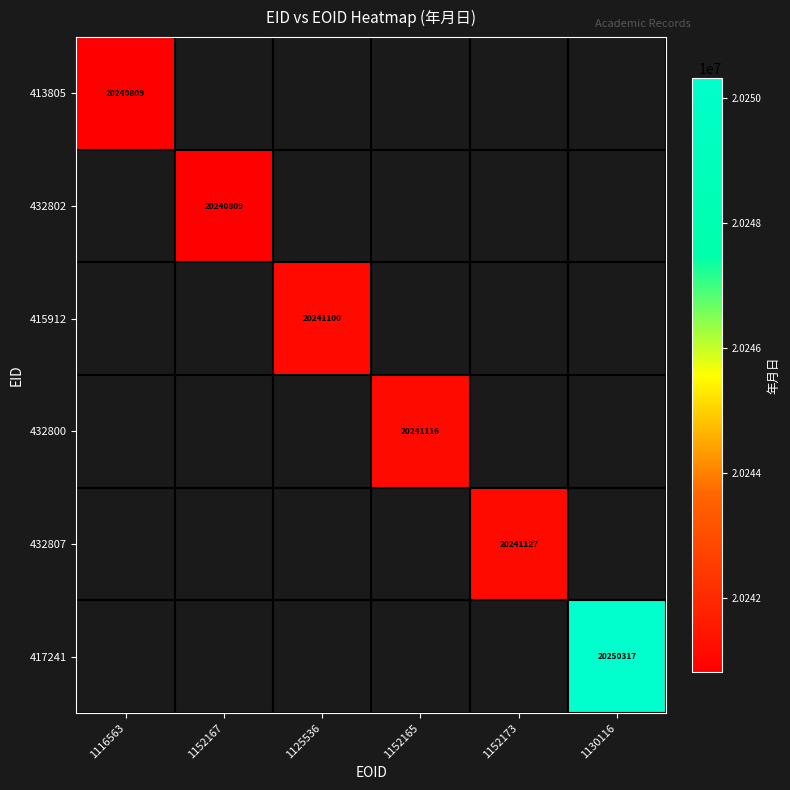

What is the greatest value displayed?

20250317.0